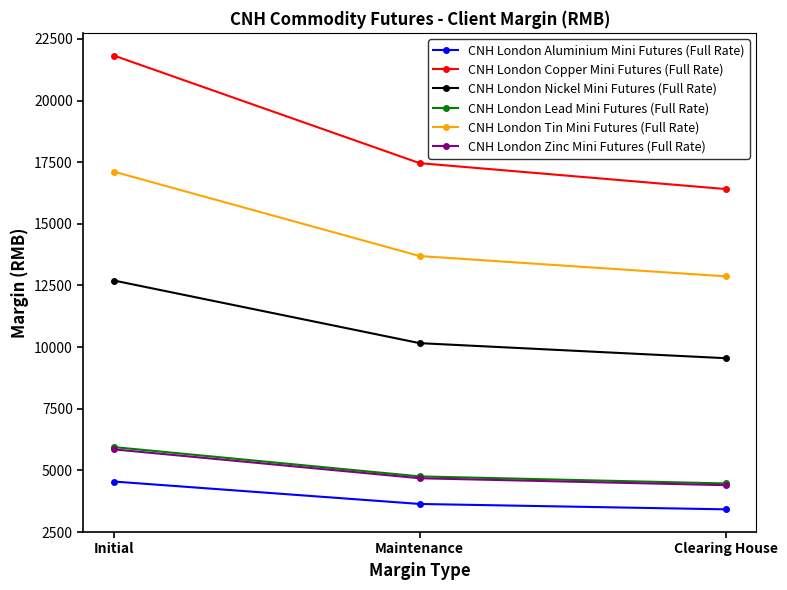

Reading right to left, what are all the values shown in this chart?

CNH London Aluminium Mini Futures (Full Rate): 3420	3638	4548
CNH London Copper Mini Futures (Full Rate): 16410	17460	21825
CNH London Nickel Mini Futures (Full Rate): 9550	10160	12701
CNH London Lead Mini Futures (Full Rate): 4470	4756	5945
CNH London Tin Mini Futures (Full Rate): 12870	13693	17117
CNH London Zinc Mini Futures (Full Rate): 4400	4681	5852